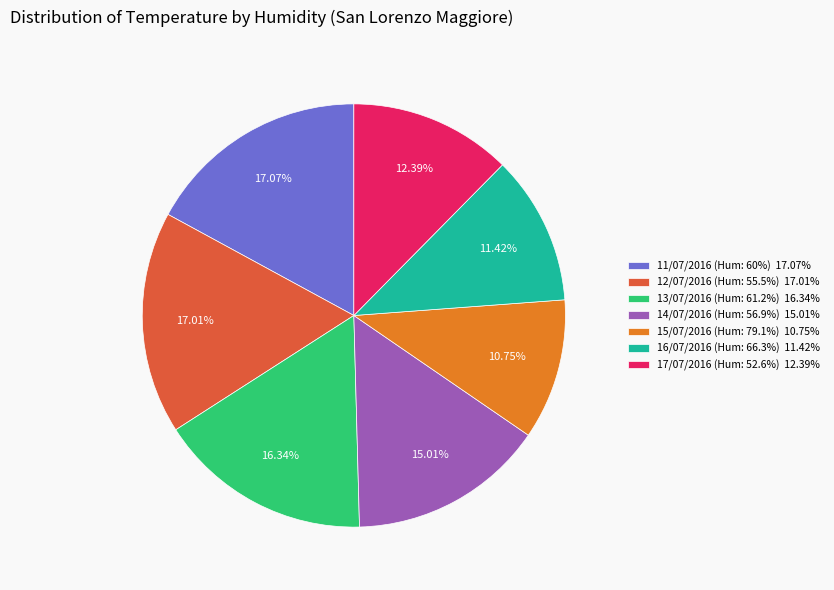

Is the sum of 15/07/2016 (Hum: 79.1%) 10.75% and 13/07/2016 (Hum: 61.2%) 16.34% greater than half?

No